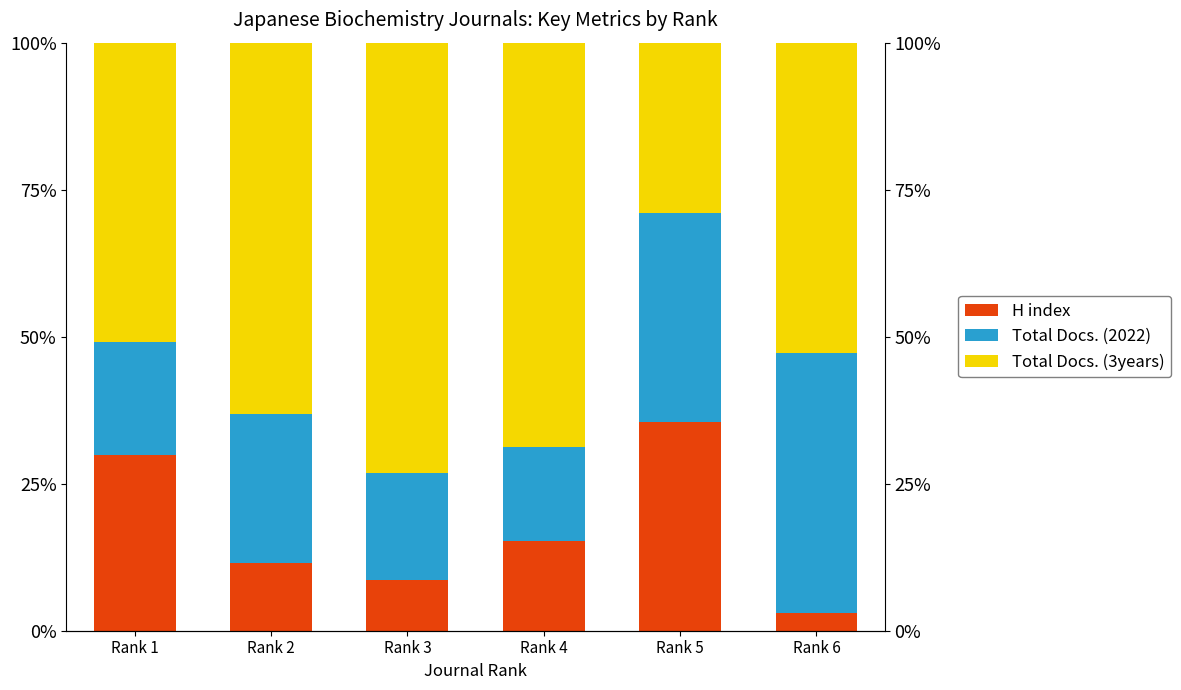

At which label does Total Docs. (3years) reach its minimum?

Rank 5